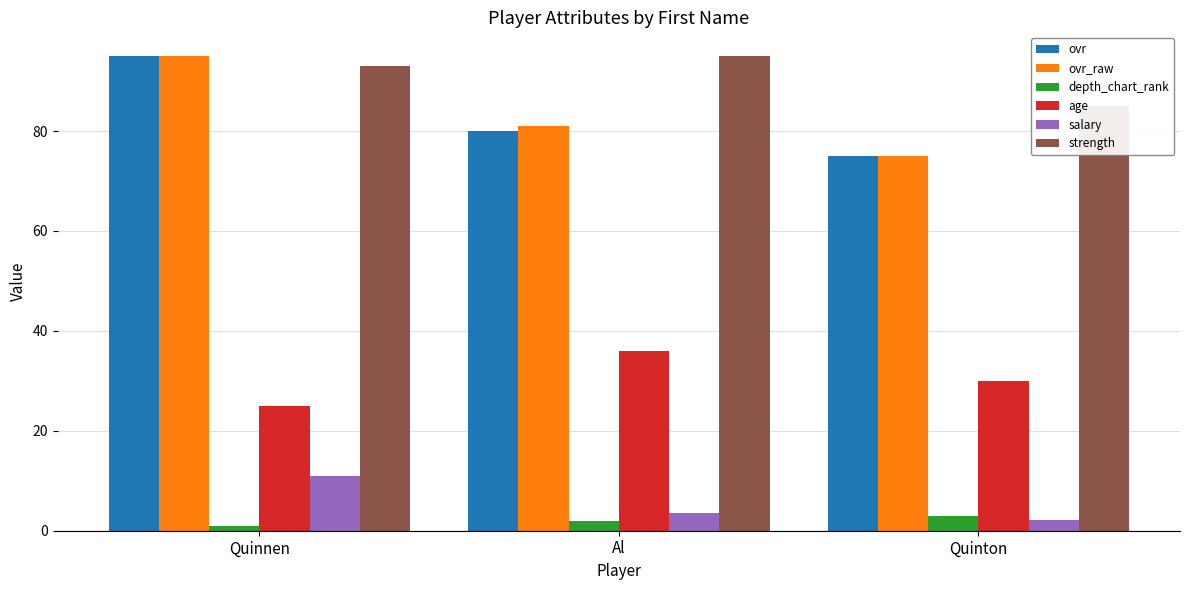

Reading left to right, list all the values displayed in this chart.

ovr: Quinnen=95.0	Al=80.0	Quinton=75.0
ovr_raw: Quinnen=95.0	Al=81.0	Quinton=75.0
depth_chart_rank: Quinnen=1.0	Al=2.0	Quinton=3.0
age: Quinnen=25.0	Al=36.0	Quinton=30.0
salary: Quinnen=11.0	Al=3.6	Quinton=2.2
strength: Quinnen=93.0	Al=95.0	Quinton=85.0